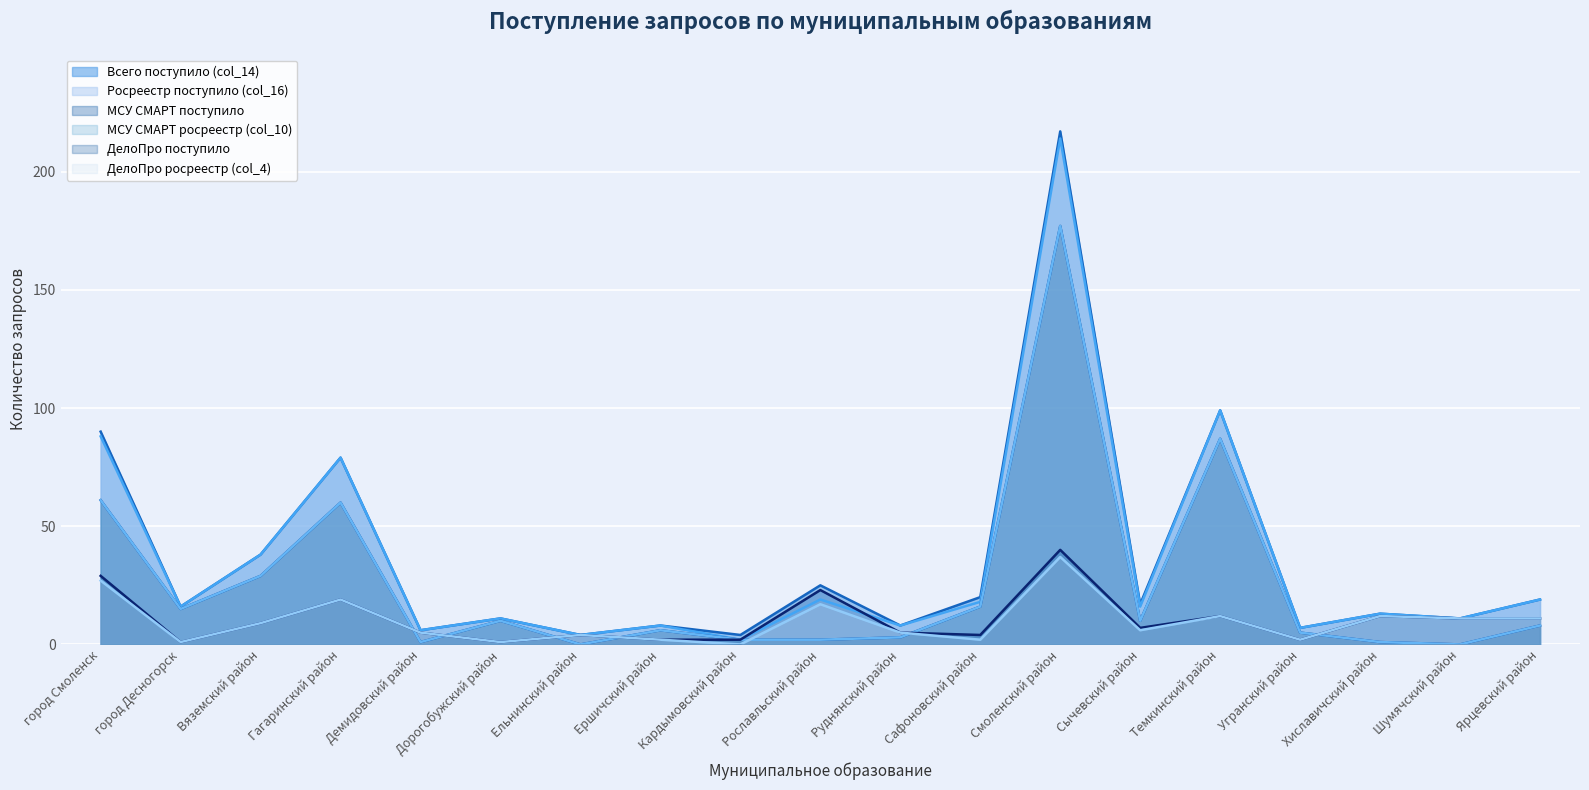

Between which two adjacent categories do ДелоПро росреестр (col_4) and МСУ СМАРТ росреестр (col_10) first intersect?

Гагаринский район and Демидовский район